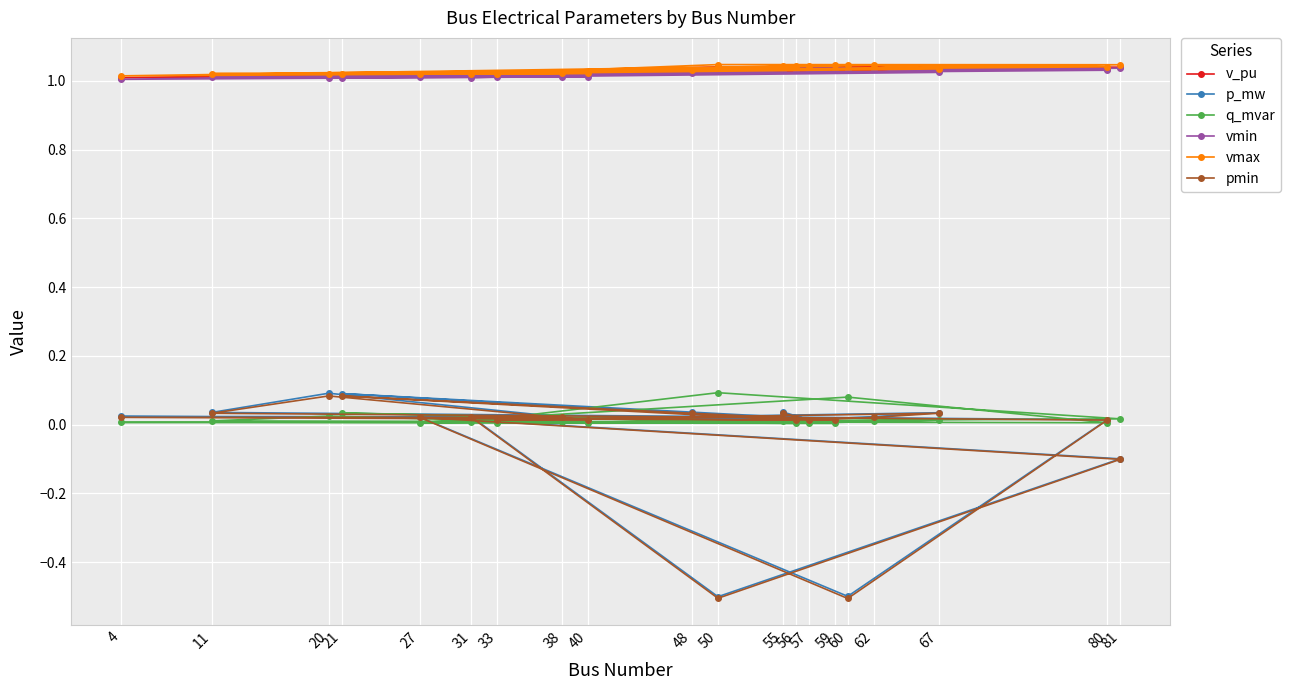

How many negative values does the pmin series have?

3